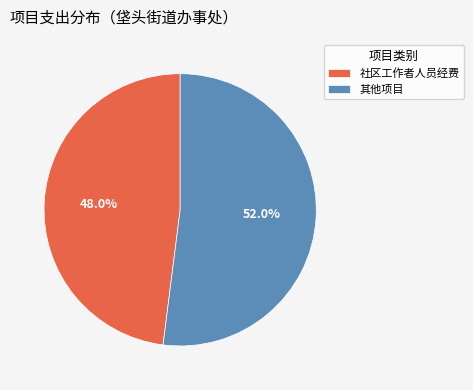

Which has a higher value, 其他项目 or 社区工作者人员经费?

其他项目